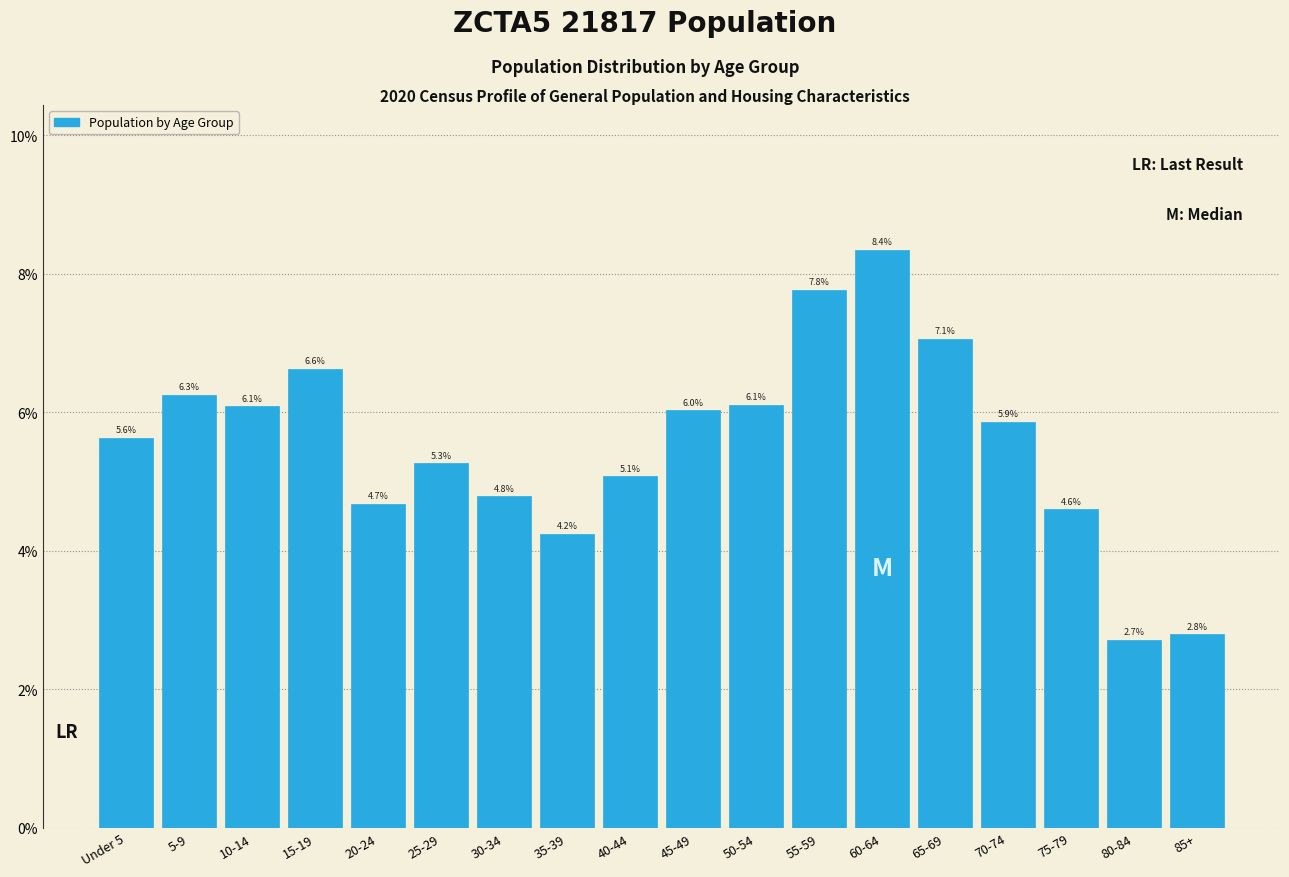

Does the chart contain any negative values?

No